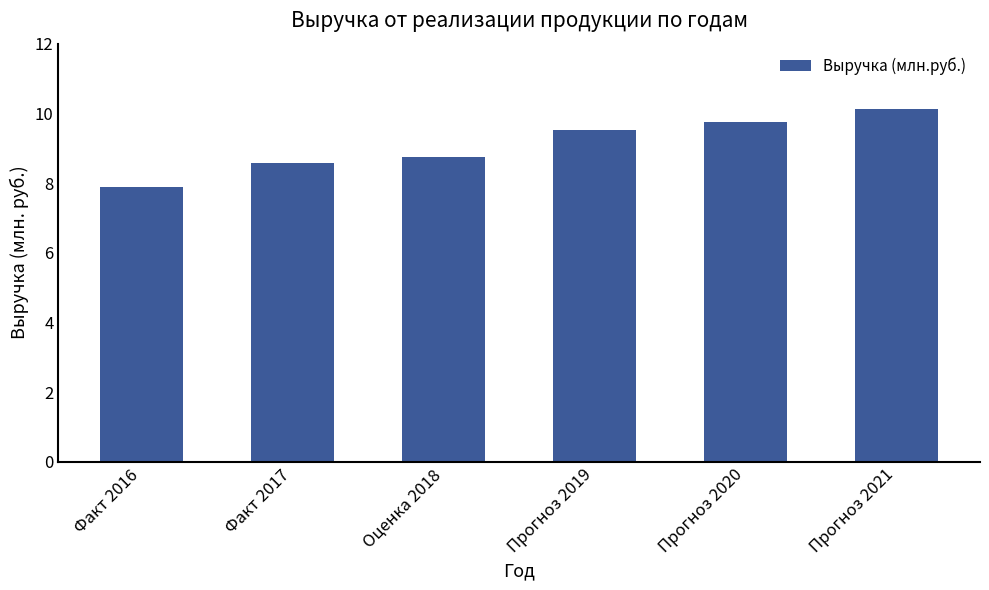

What is the minimum value shown in the chart?

7.9